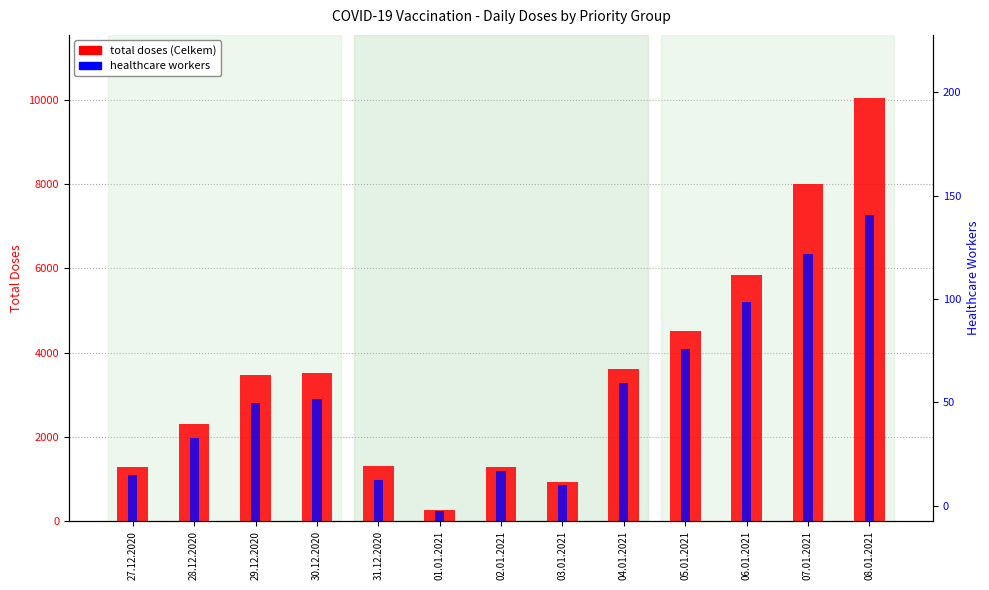

Is it true that Healthcare workers equals 7257.0 at 08.01.2021?

True